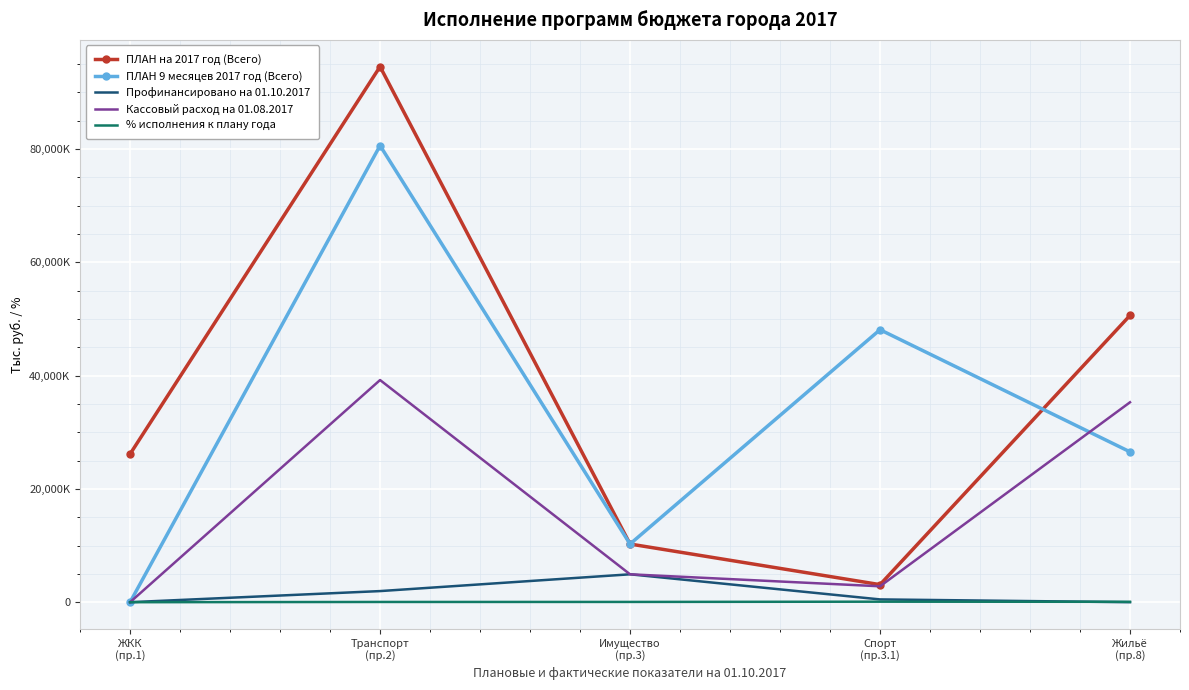

Which category has the highest value across all series?

Транспорт
(пр.2)